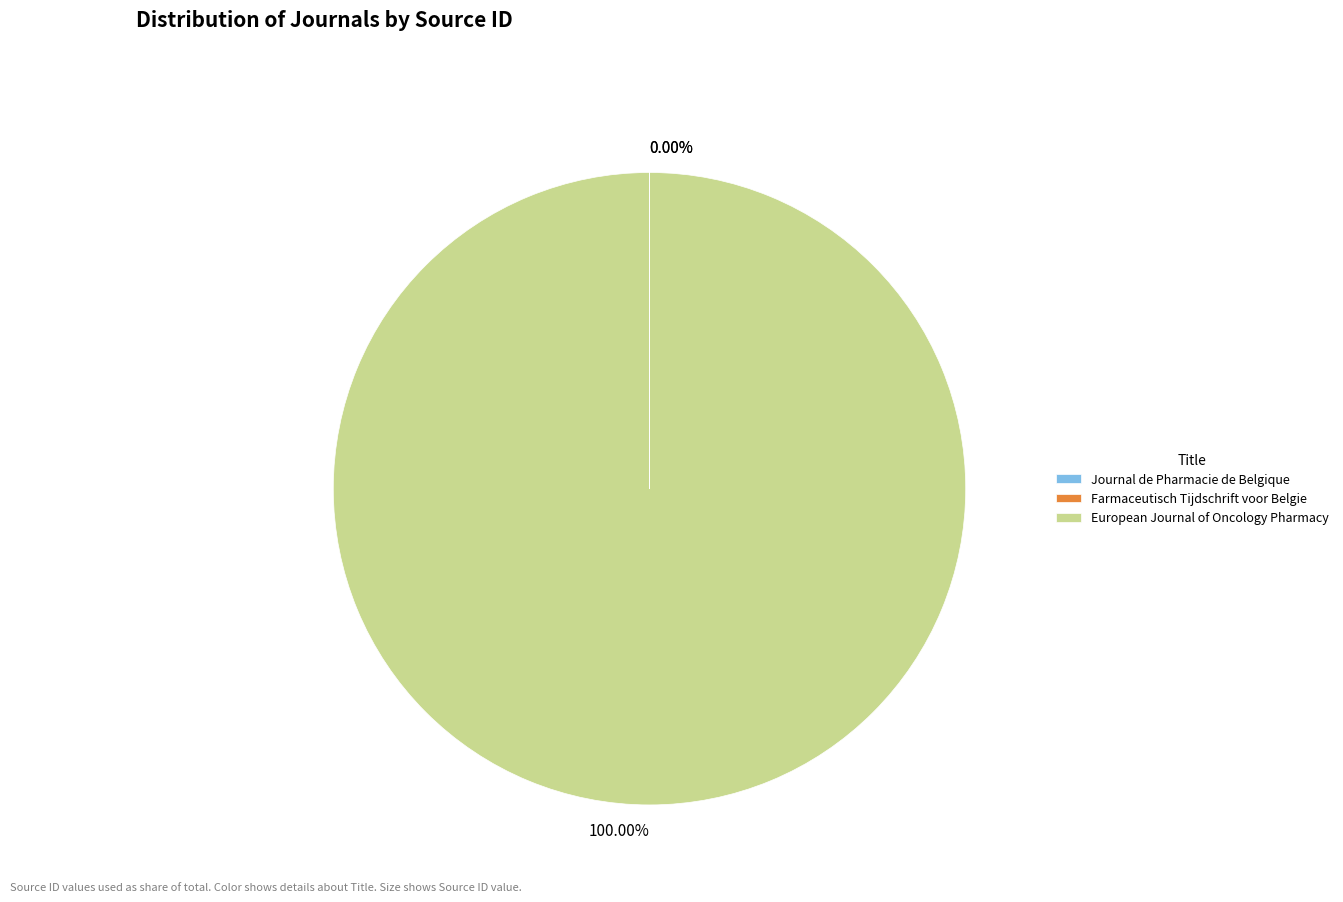

True or false: European Journal of Oncology Pharmacy accounts for 100% of the total.

True